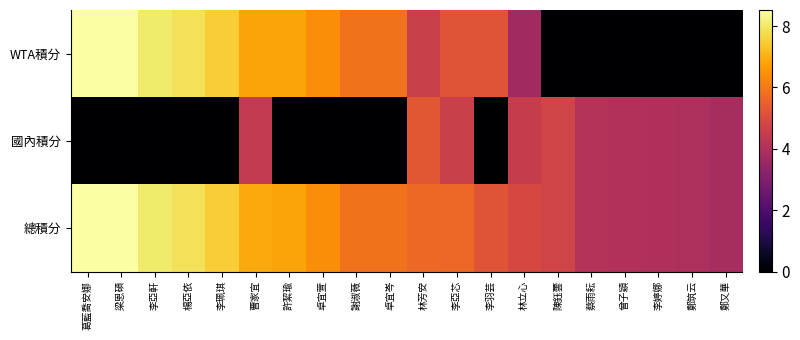

At which category is the sum across all series the highest?

曹家宜